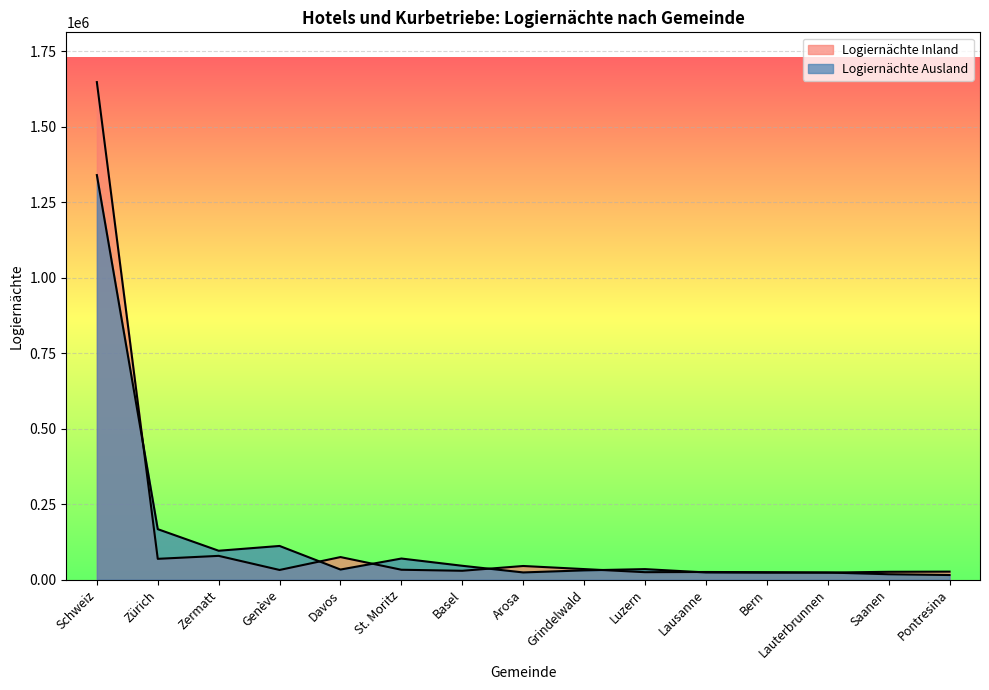

The value of Logiernächte Ausland at Lausanne is 23892. True or false?

True